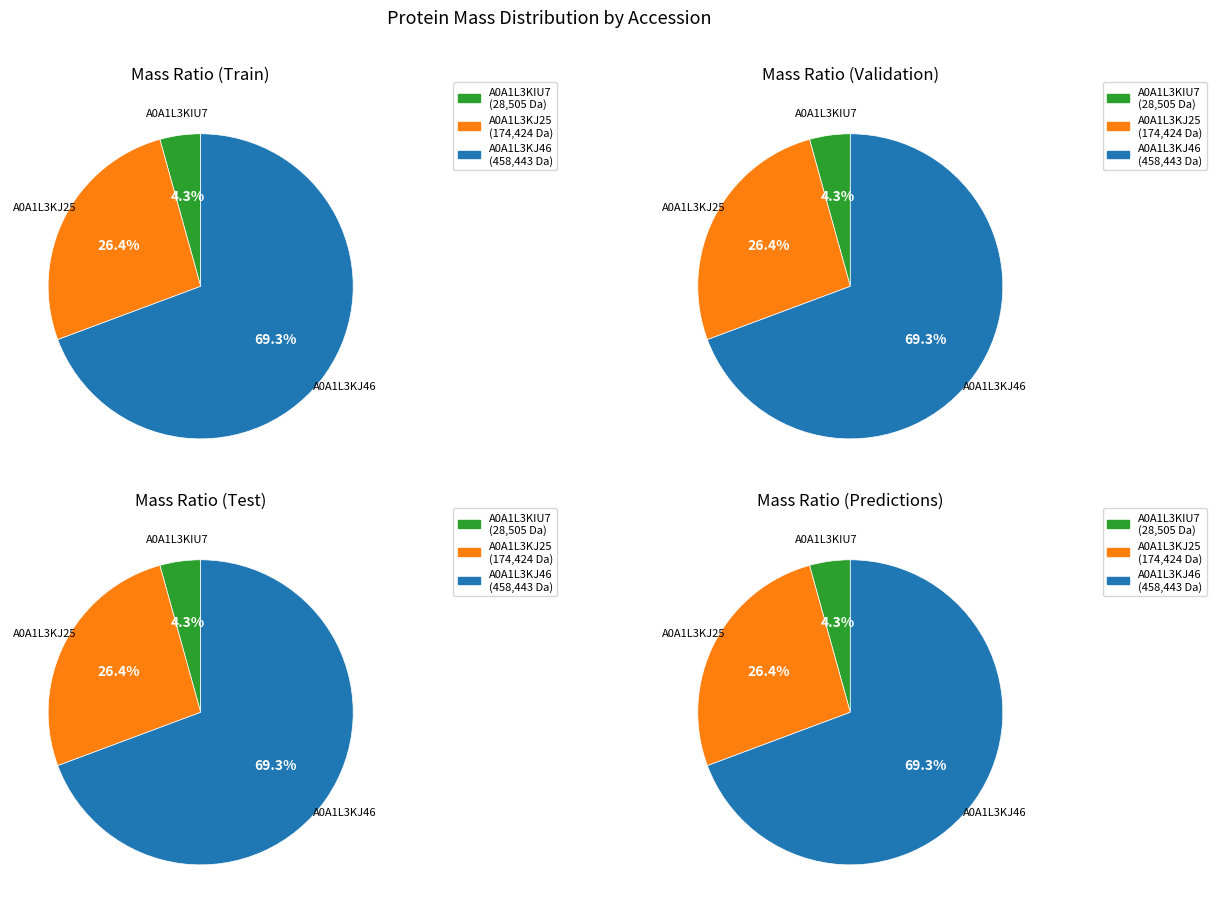

Which category has the smallest portion of the pie?

tr|A0A1L3KIU7|A0A1L3KIU7_9VIRU